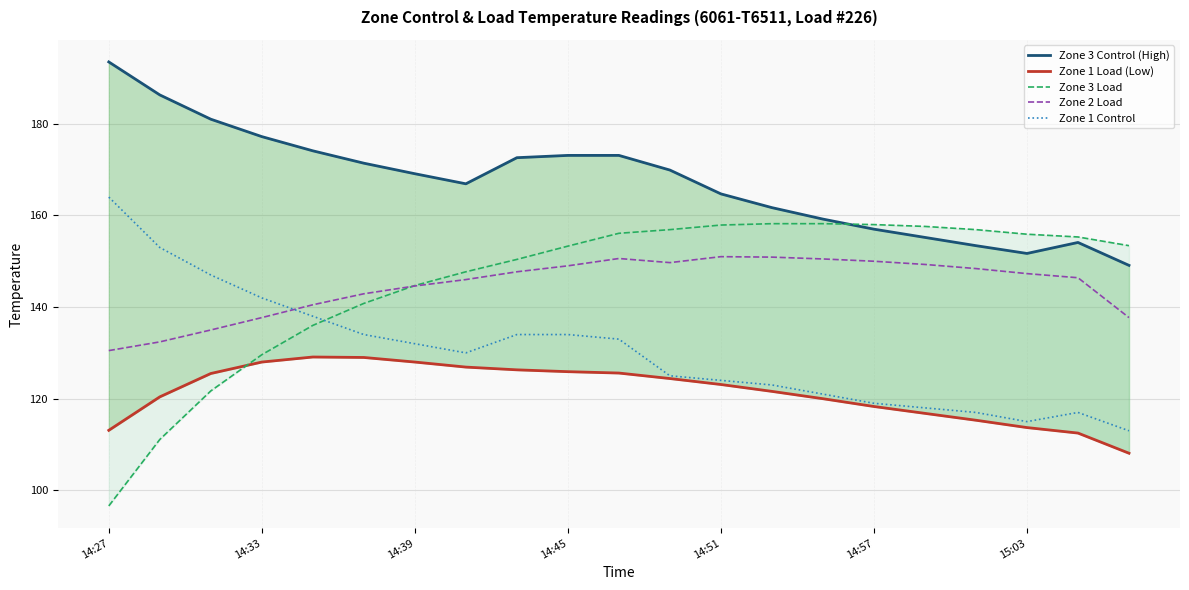

What is the difference between the second highest and minimum values in the Zone 1 Control series?

40.0